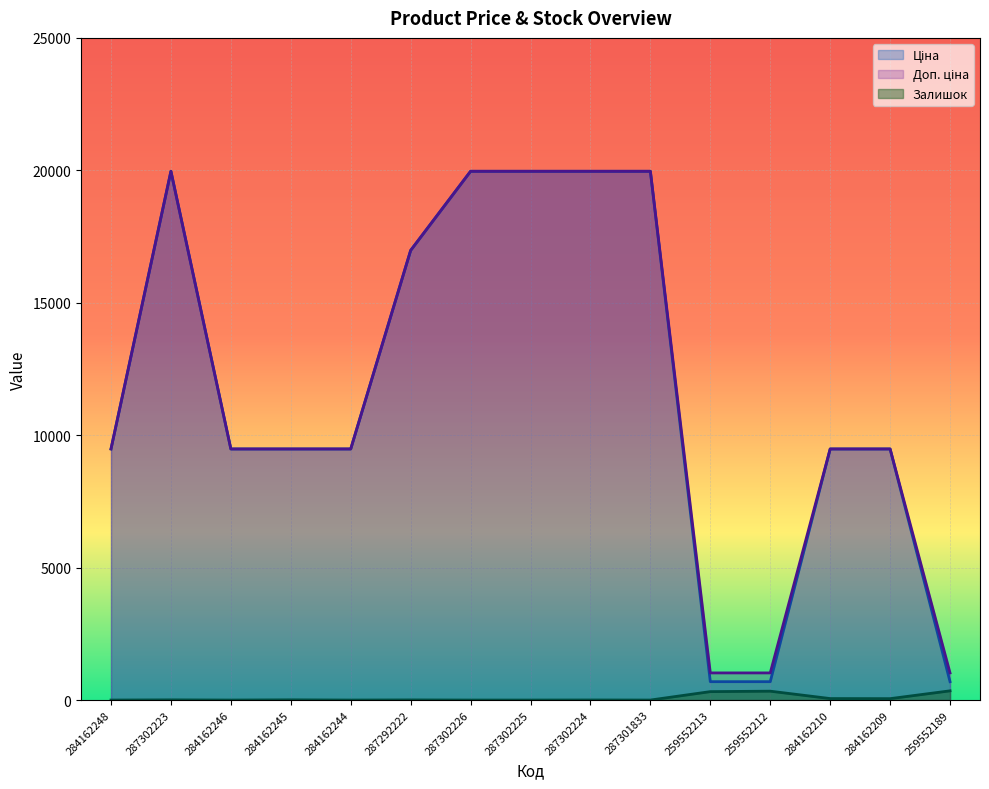

Where is the first local maximum for Залишок?

287302223